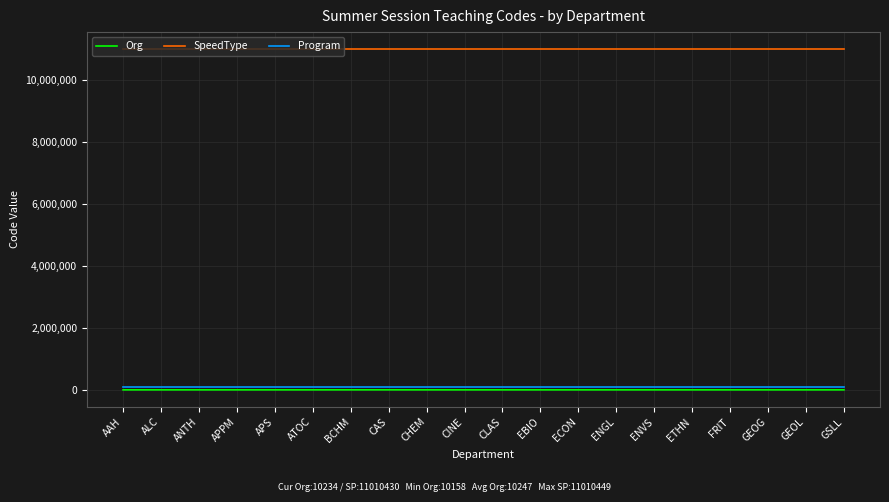

How many lines are shown in the chart?

3